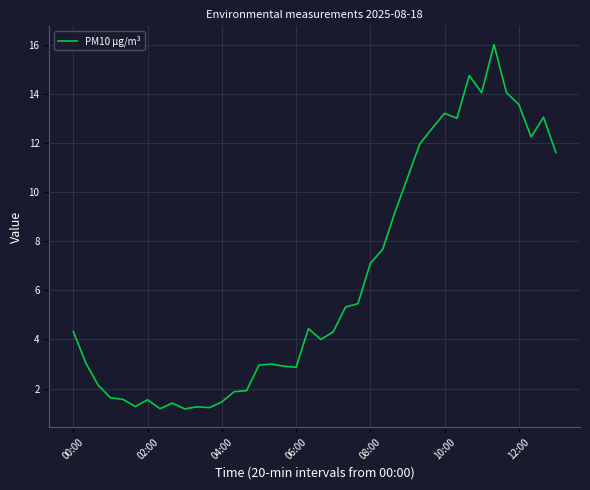

How many lines are shown in the chart?

1